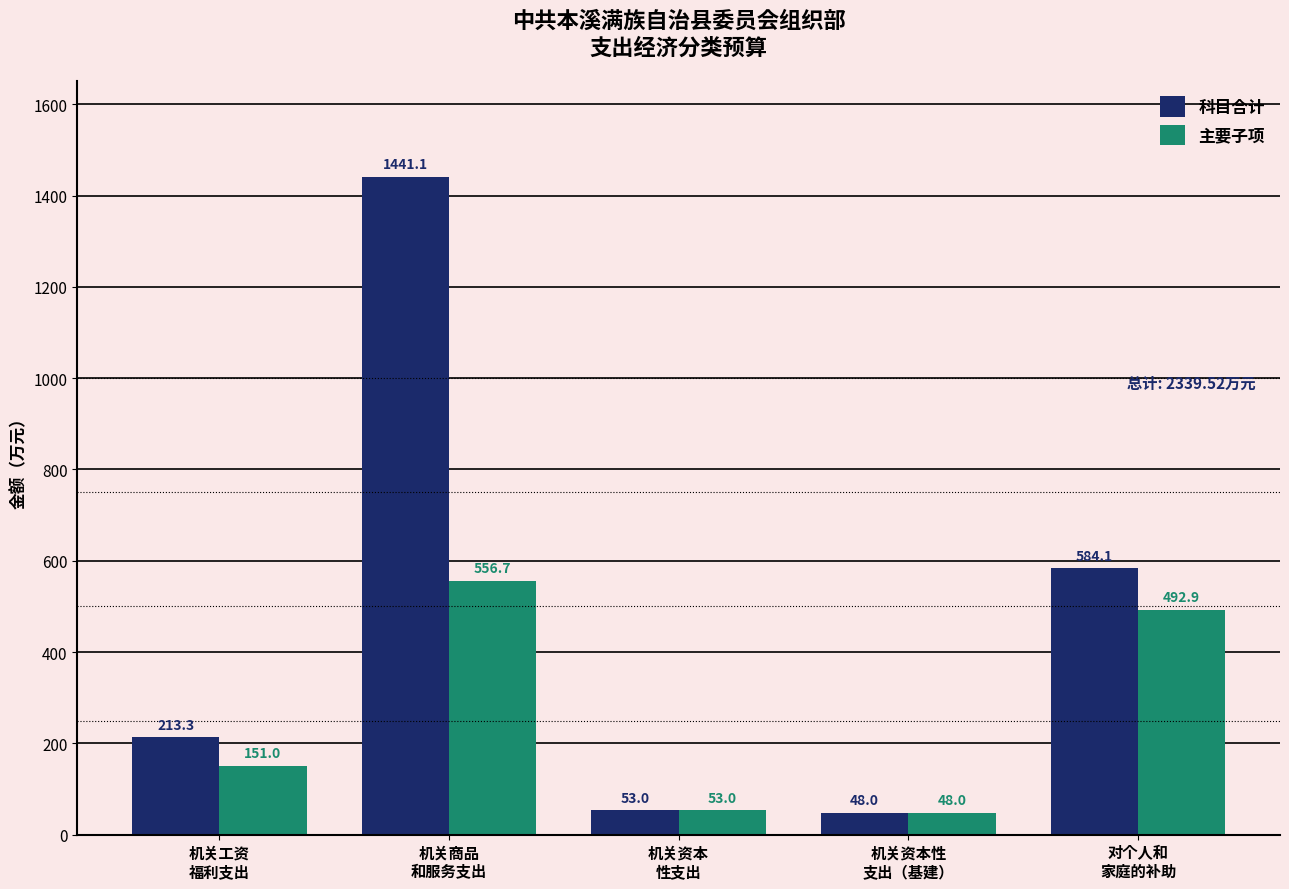

Which series has the largest total across all categories?

科目合计